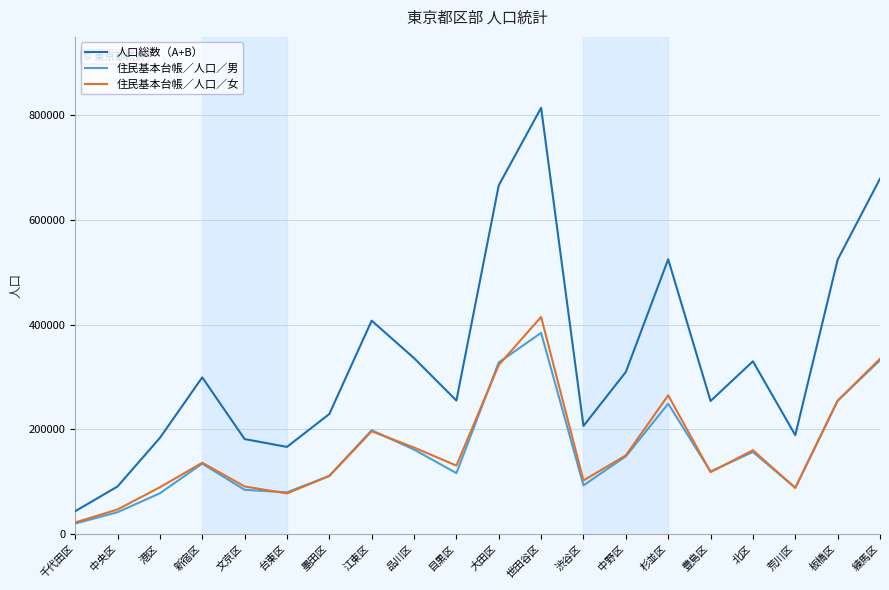

True or false: 人口総数（A+B） has a value of 666162 at 大田区.

True